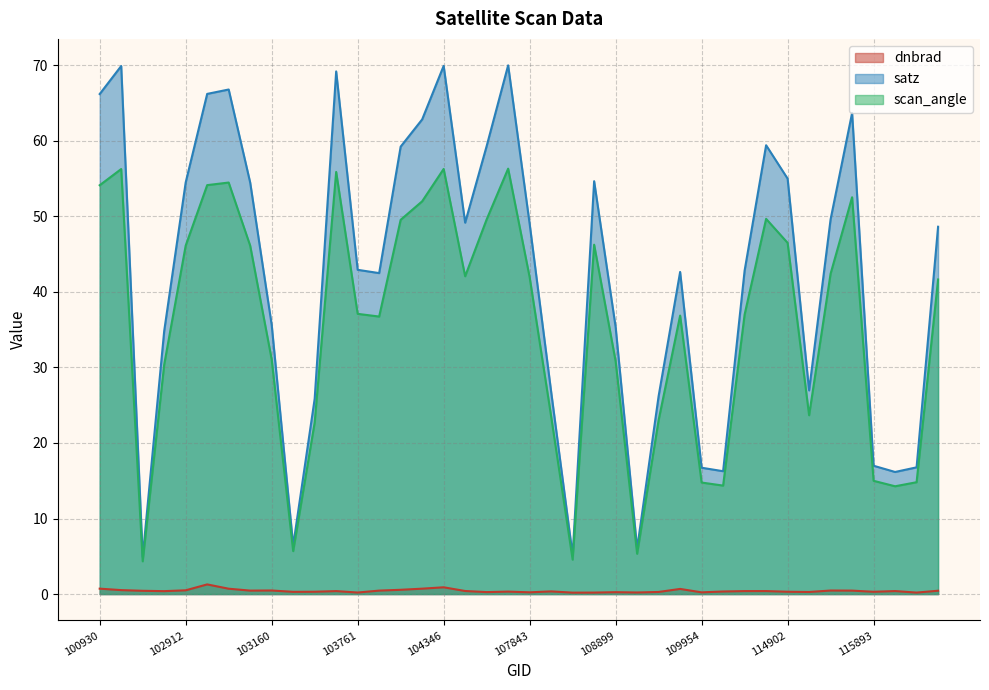

What is the value of the satz point at the 5th from the left?

54.5